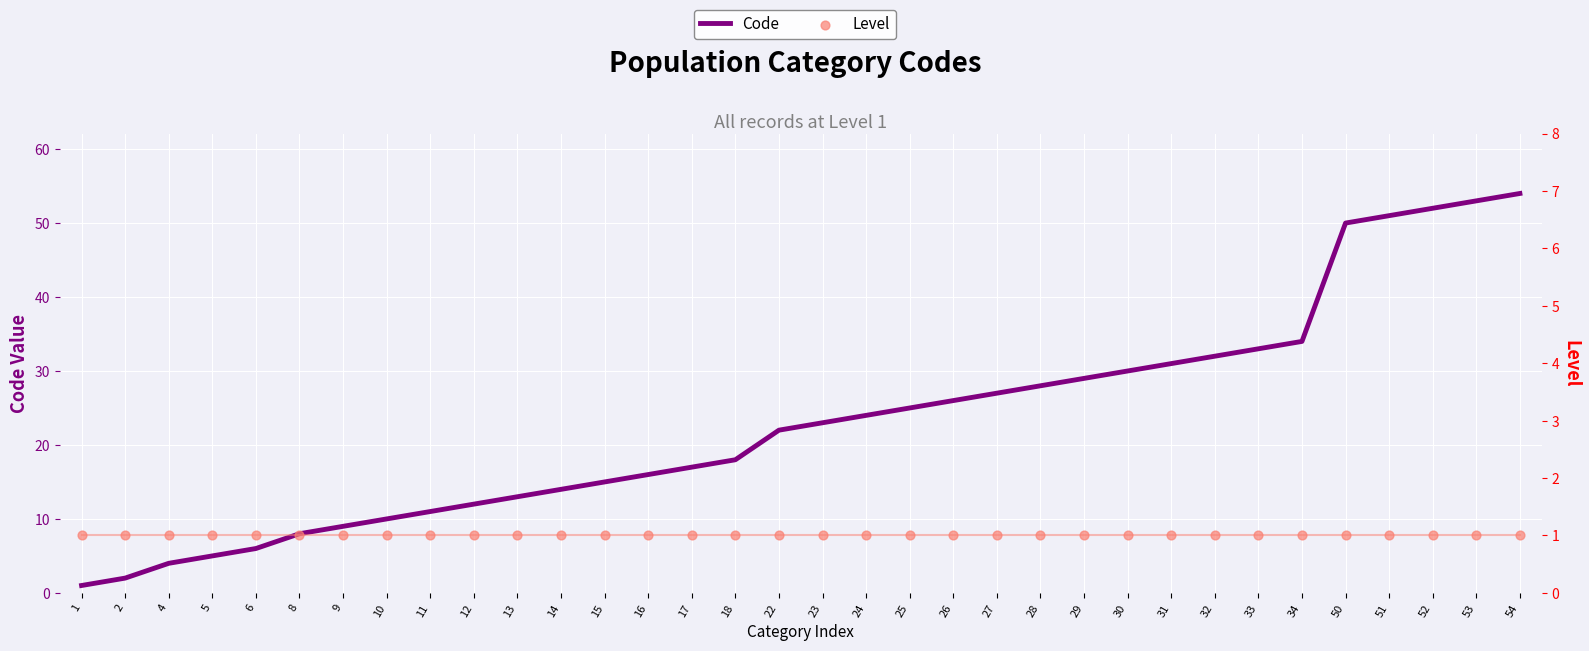

At how many categories does at least one series exceed 52?

2